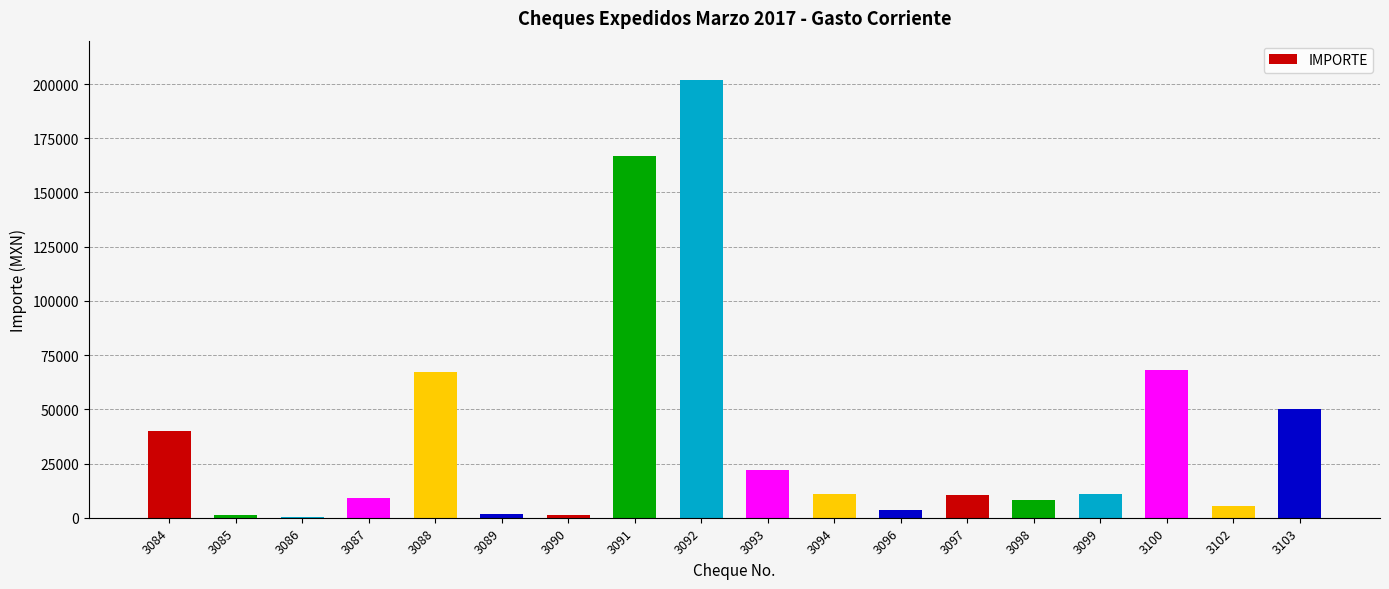

Are the bars grouped side by side (vs. stacked)?

No